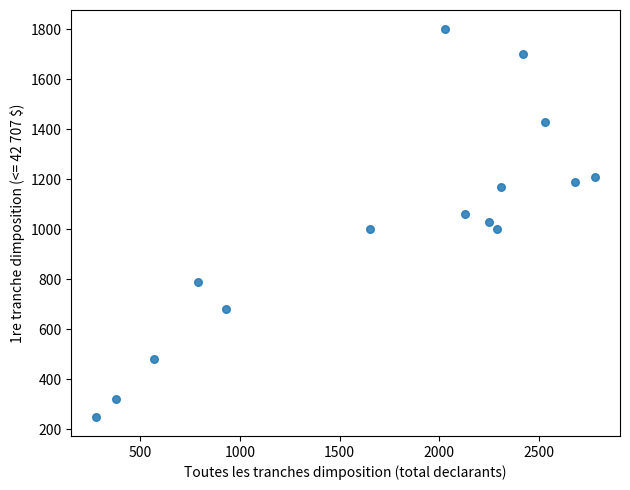

What is the range of X values (max minus min)?

2500